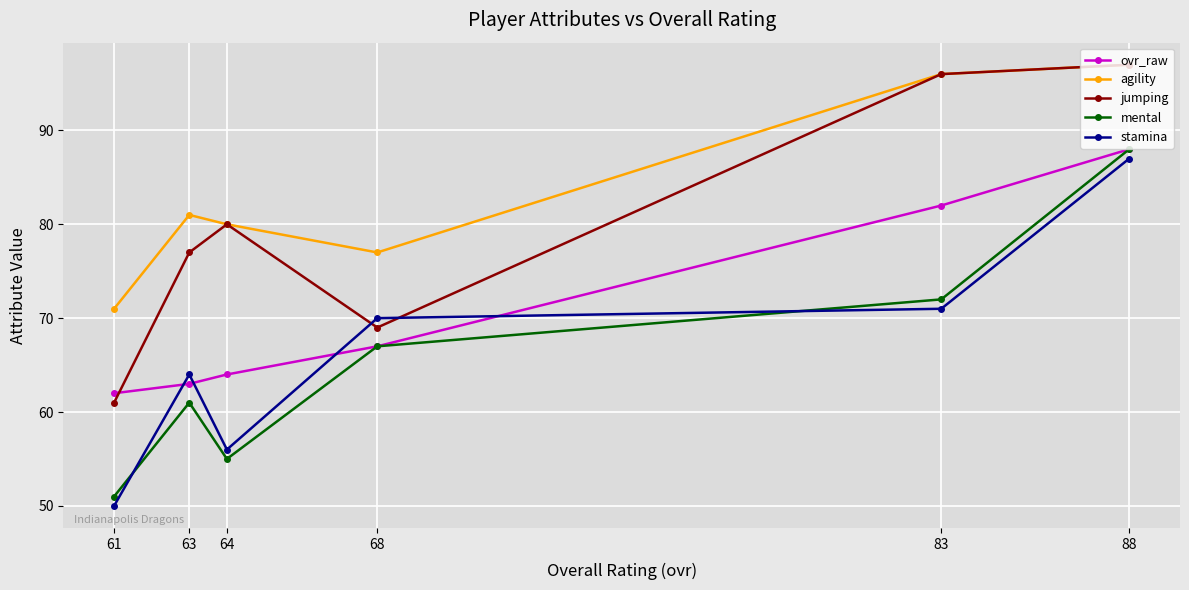

How many lines are shown in the chart?

5